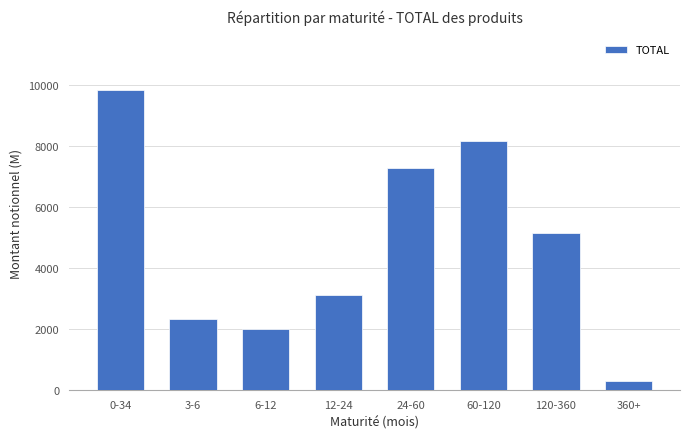

Reading left to right, transcribe all the data shown in this chart.

0-34=9844	3-6=2322	6-12=2014	12-24=3107	24-60=7289	60-120=8173	120-360=5142	360+=310